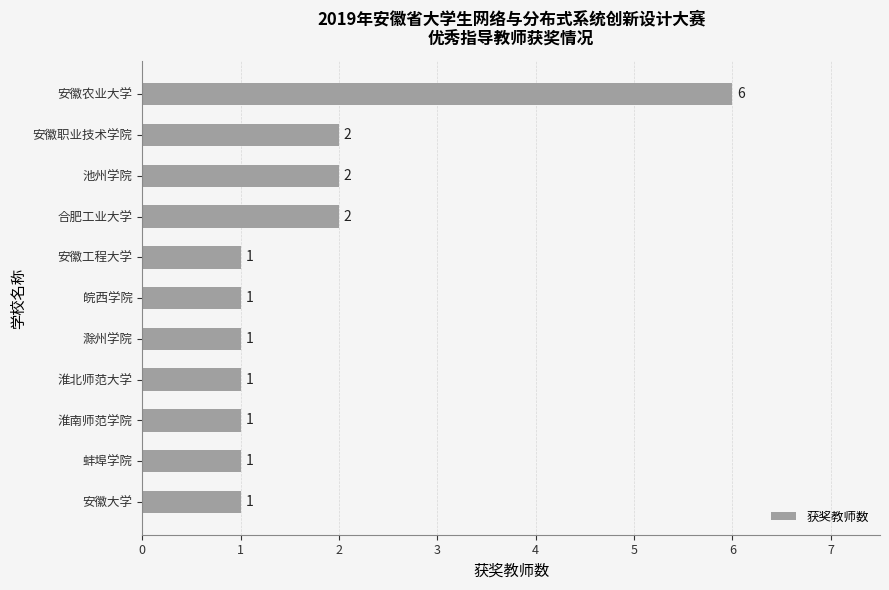

How many values are between 1 and 2?

10